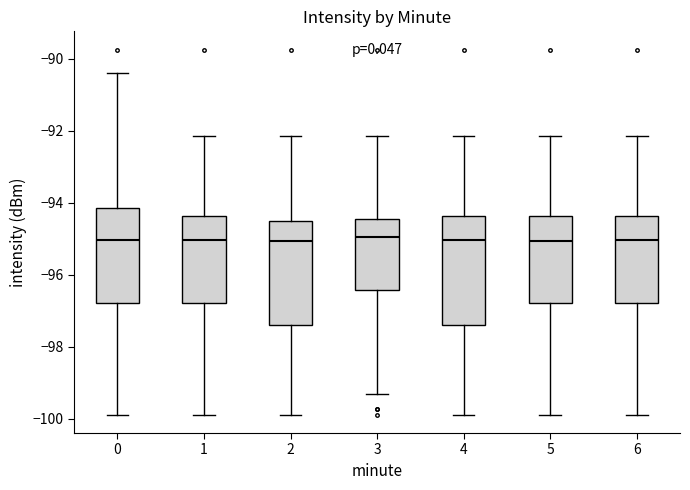

Reading left to right, read every box against the y-axis: the position of its median line, the range the box covers, and the ends of its whiskers. The values are not printed on the chart, so give them approximately, as read against the axis.

0: median -95.0, box -96.8 to -94.2, whiskers -99.8 to -90.4
1: median -95.0, box -96.8 to -94.4, whiskers -99.8 to -92.2
2: median -95.0, box -97.4 to -94.6, whiskers -99.8 to -92.2
3: median -95.0, box -96.4 to -94.4, whiskers -99.4 to -92.2
4: median -95.0, box -97.4 to -94.4, whiskers -99.8 to -92.2
5: median -95.0, box -96.8 to -94.4, whiskers -99.8 to -92.2
6: median -95.0, box -96.8 to -94.4, whiskers -99.8 to -92.2